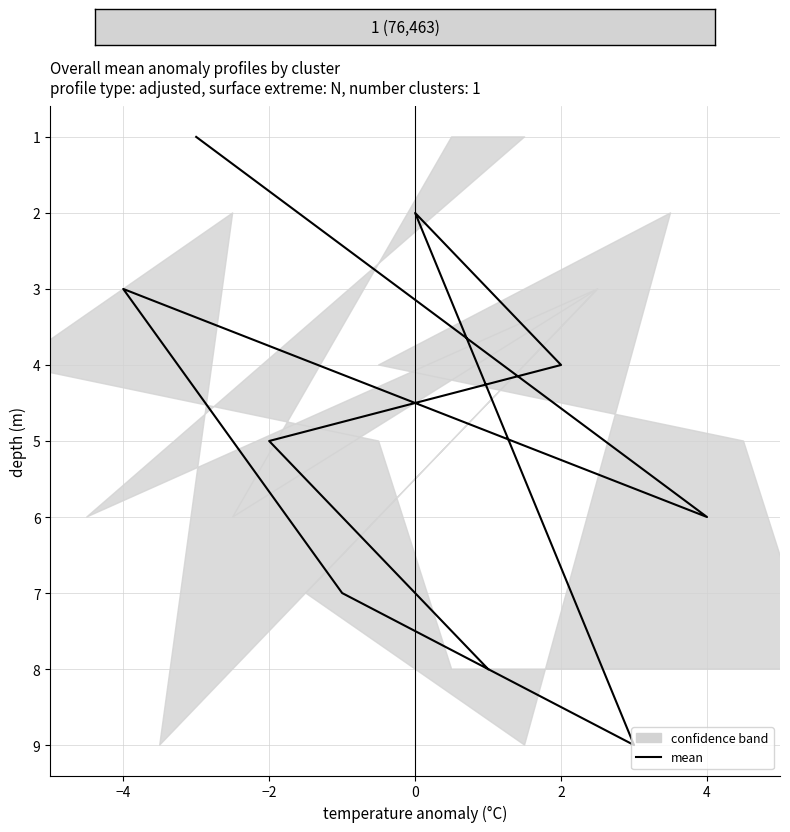

Does the chart display data point markers on the line(s)?

No